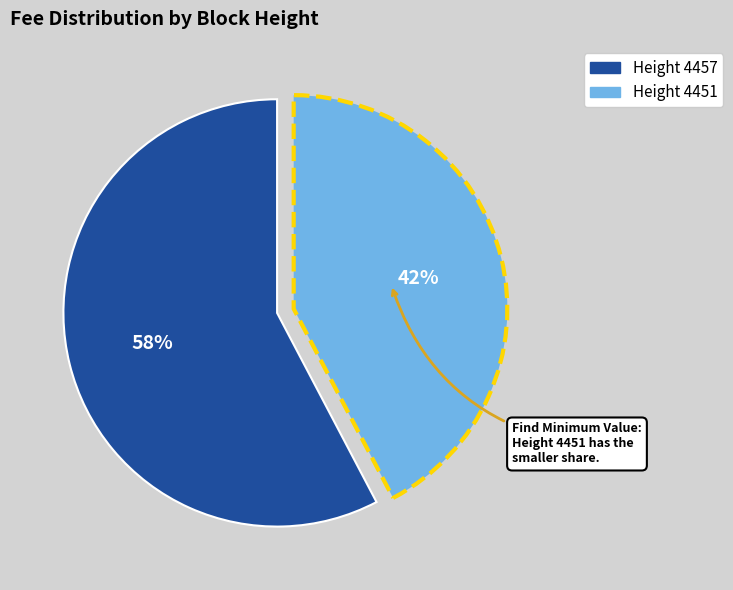

To the nearest percent, what is the average slice percentage?

50%